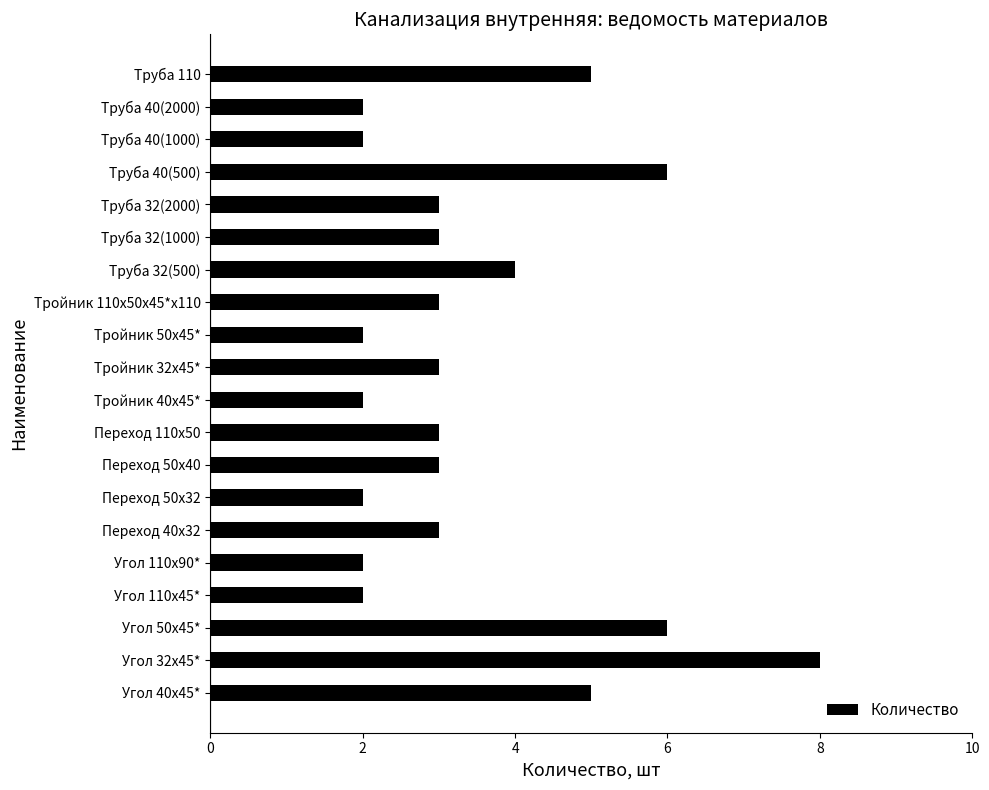

What is the smallest value displayed?

2